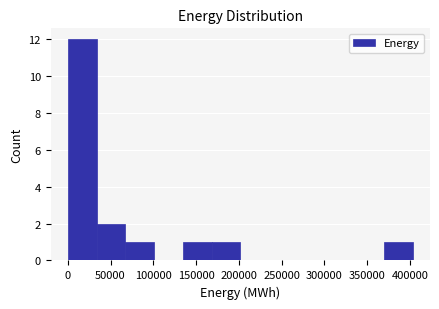

What is the height of the bar covering 0 to 35000 on the x-axis? Neither the bar edges nor the heights are printed on the chart, so give them approximately, as read against the axes.

12